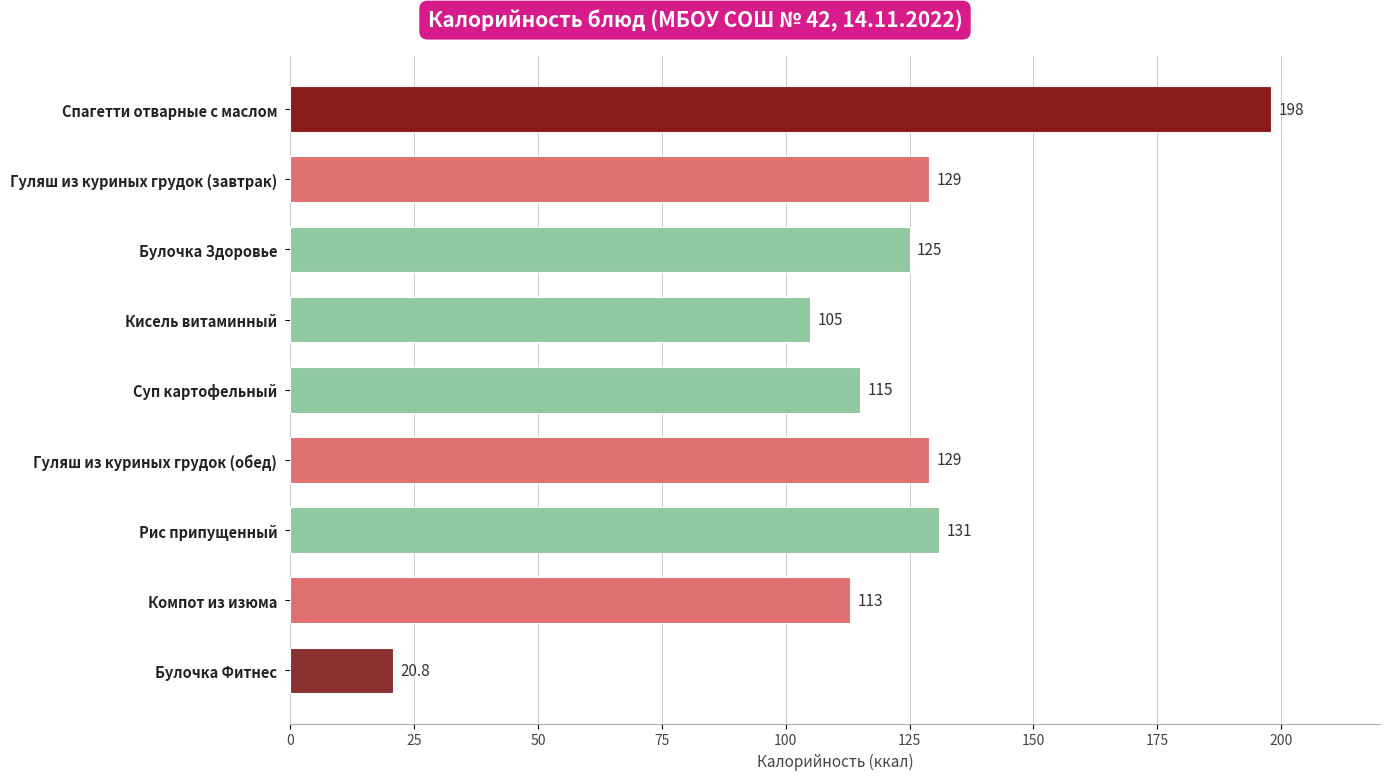

Count the number of categories in the chart.

9